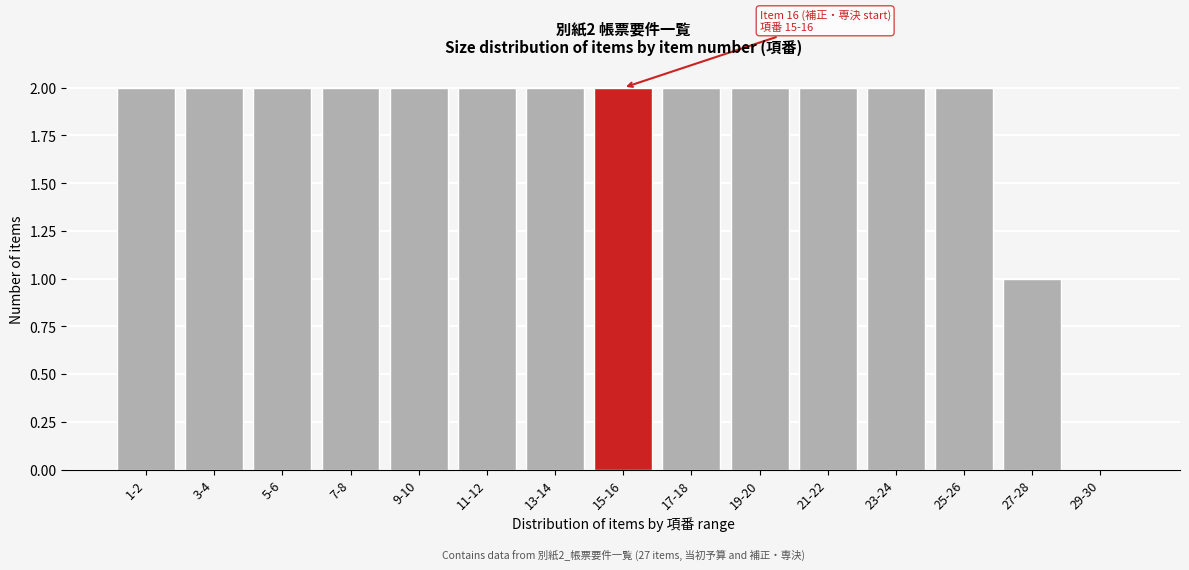

Reading right to left, list all the values displayed in this chart.

29-30=0	27-28=1	25-26=2	23-24=2	21-22=2	19-20=2	17-18=2	15-16=2	13-14=2	11-12=2	9-10=2	7-8=2	5-6=2	3-4=2	1-2=2